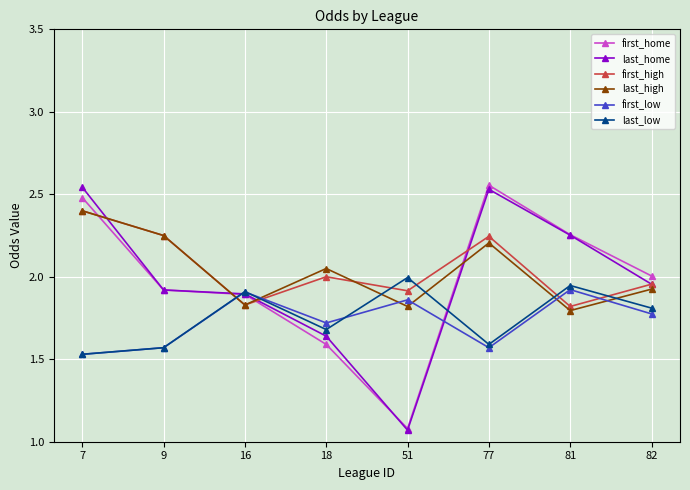

What is the difference between the second highest and minimum values in the first_high series?

0.4